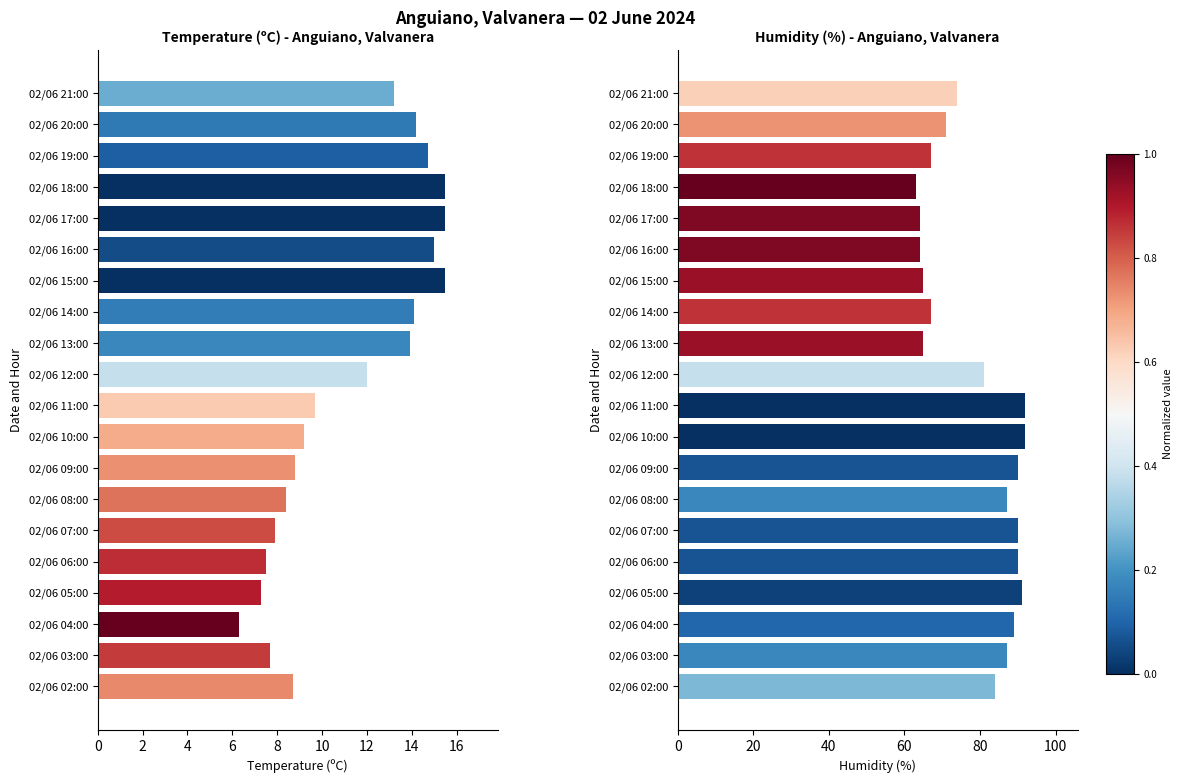

What is the smallest value displayed?

6.3